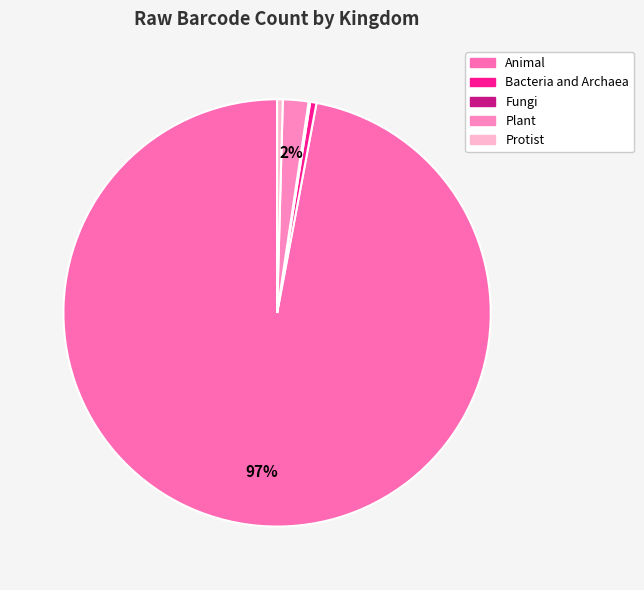

How many segments does this pie chart have?

5